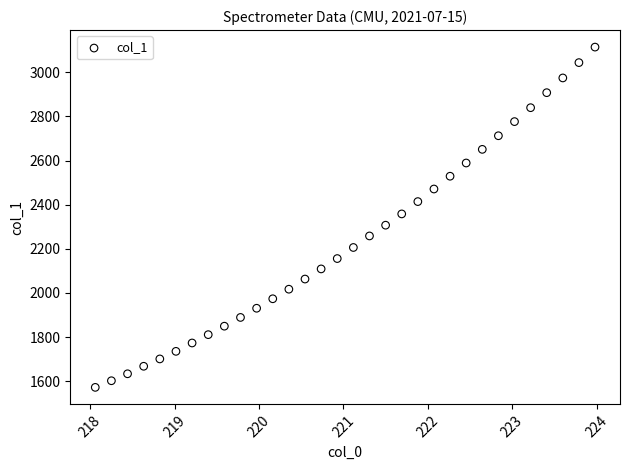

What is the range of X values (max minus min)?

5.9